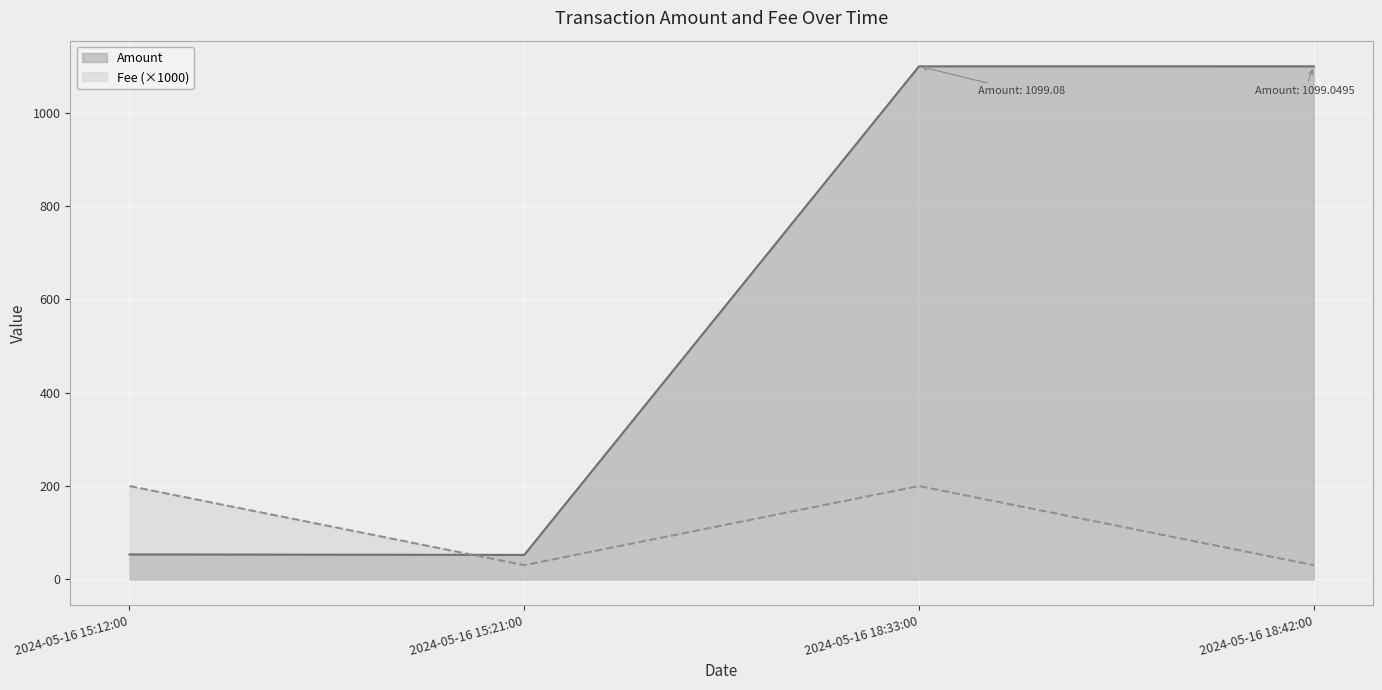

Reading left to right, transcribe all the data shown in this chart.

Amount: 53.5	52.5	1099.1	1099.0
Fee: 200.0	30.5	200.0	30.5